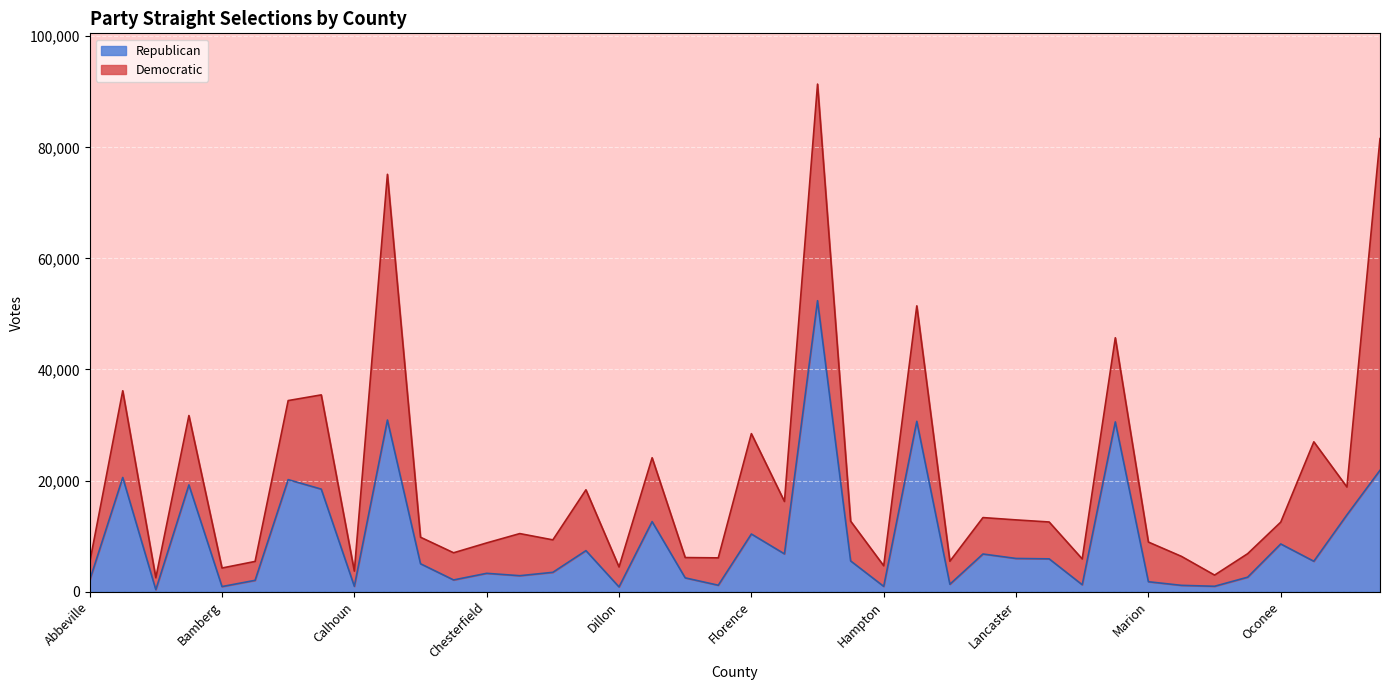

What is the label of the 32nd point from the right?

Calhoun